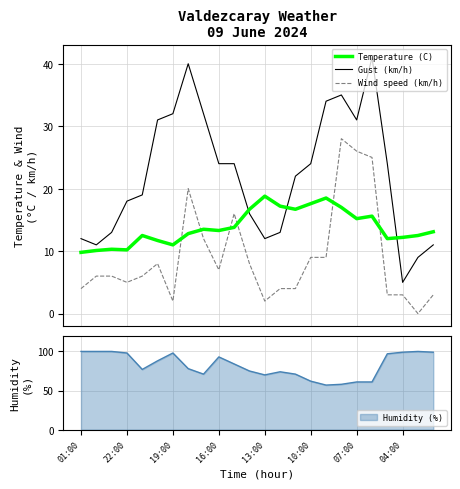

How many times do Wind speed (km/h) and Temperature (C) cross each other?

6